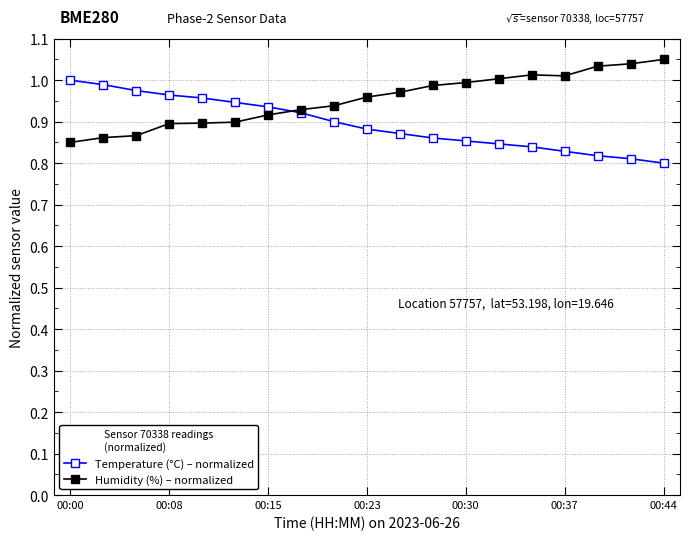

True or false: Humidity (%) – normalized has more than 0 points higher than both neighbors.

True